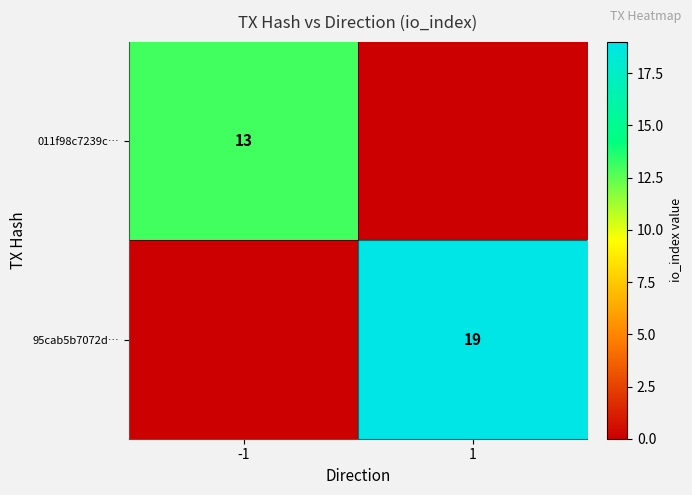

The value of 95cab5b7072d… at 1 is 31. True or false?

False